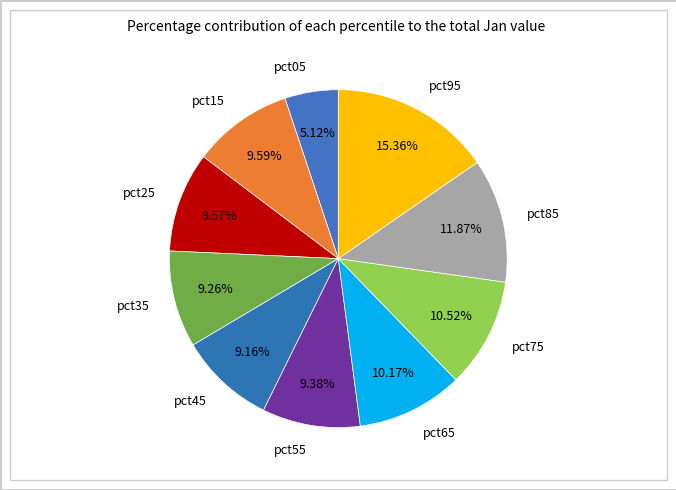

Combined, do pct45 and pct75 account for over 50%?

No